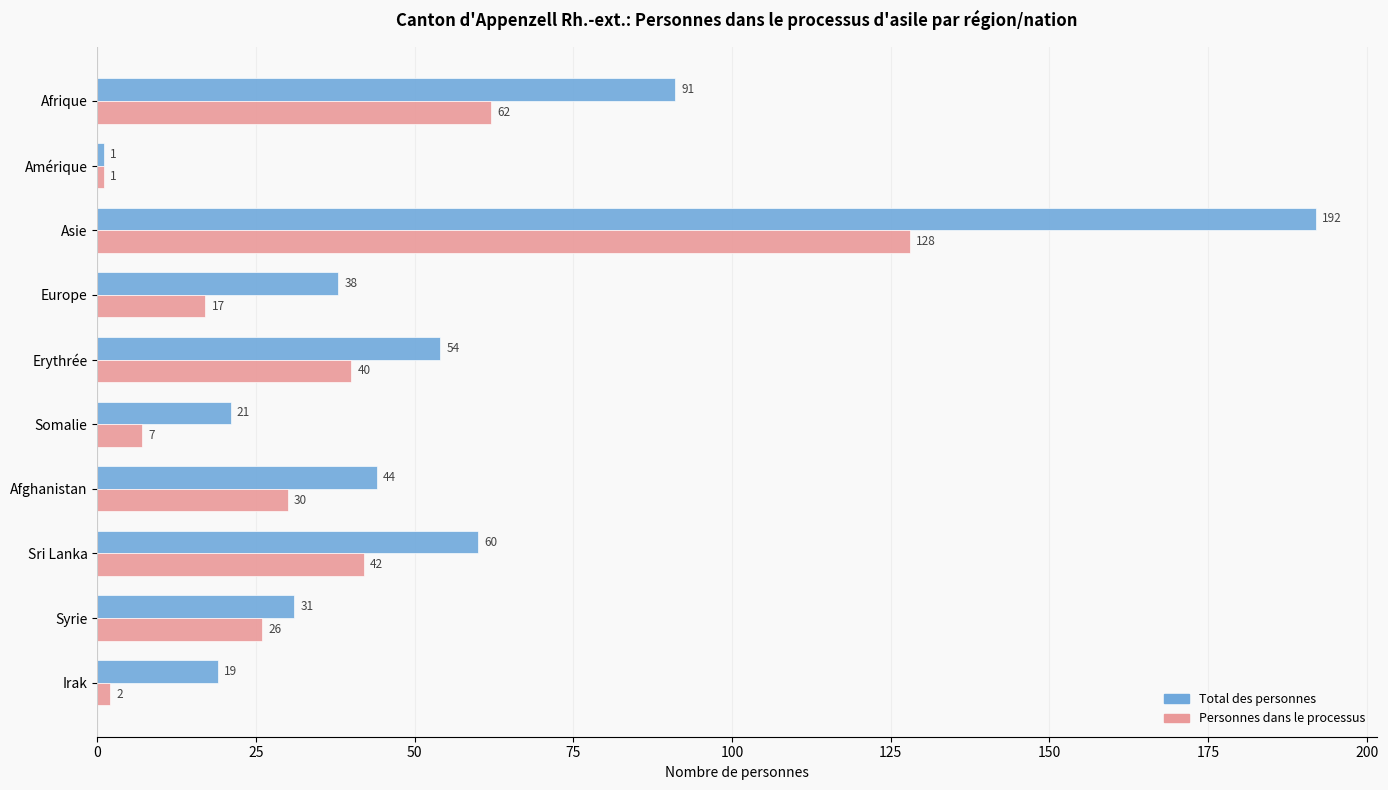

The Personnes dans le processus series shows 172 at Asie. True or false?

False